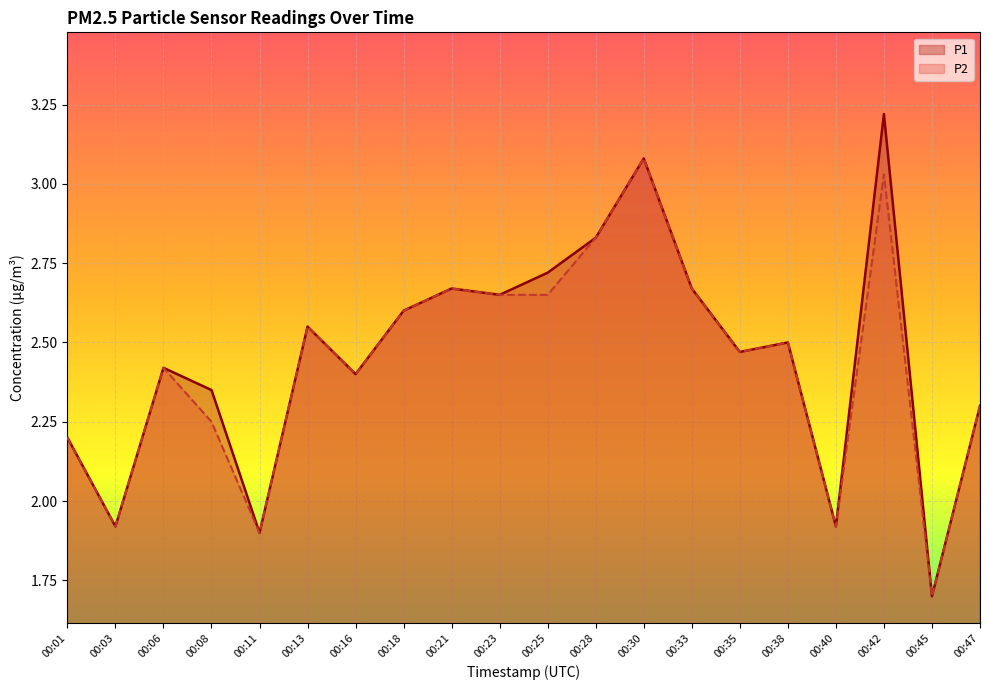

Does the chart display data point markers on the line(s)?

No